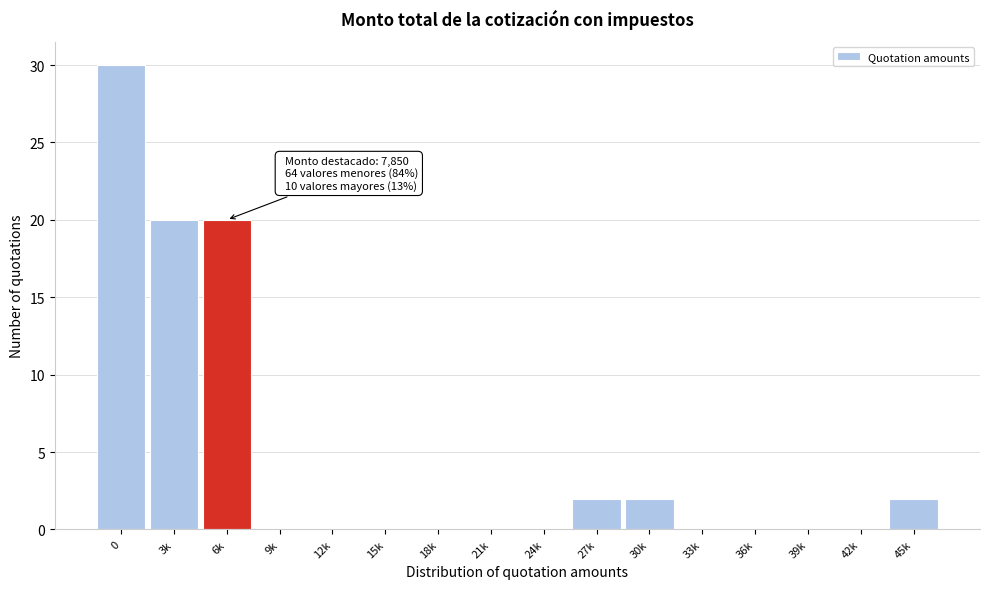

Reading left to right, extract all data points from this chart.

0=30	3k=20	6k=20	9k=0	12k=0	15k=0	18k=0	21k=0	24k=0	27k=2	30k=2	33k=0	36k=0	39k=0	42k=0	45k=2